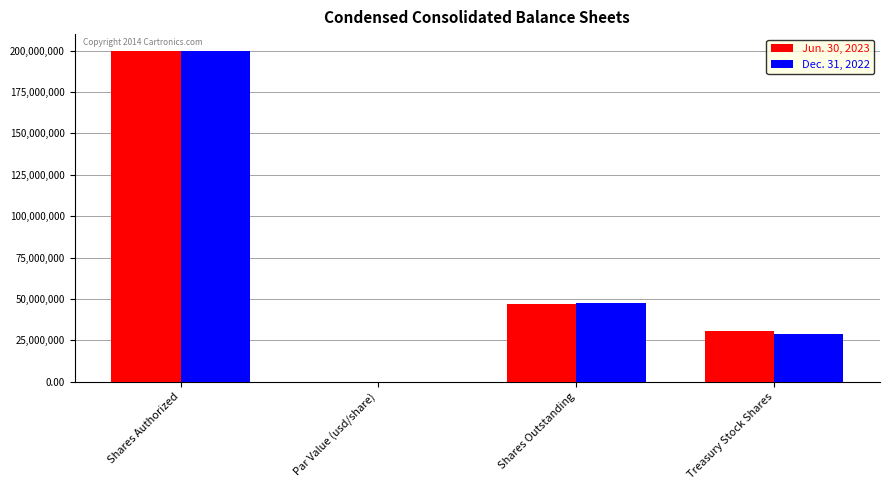

True or false: Dec. 31, 2022 has a value of 19926616.5 at Treasury Stock Shares.

False